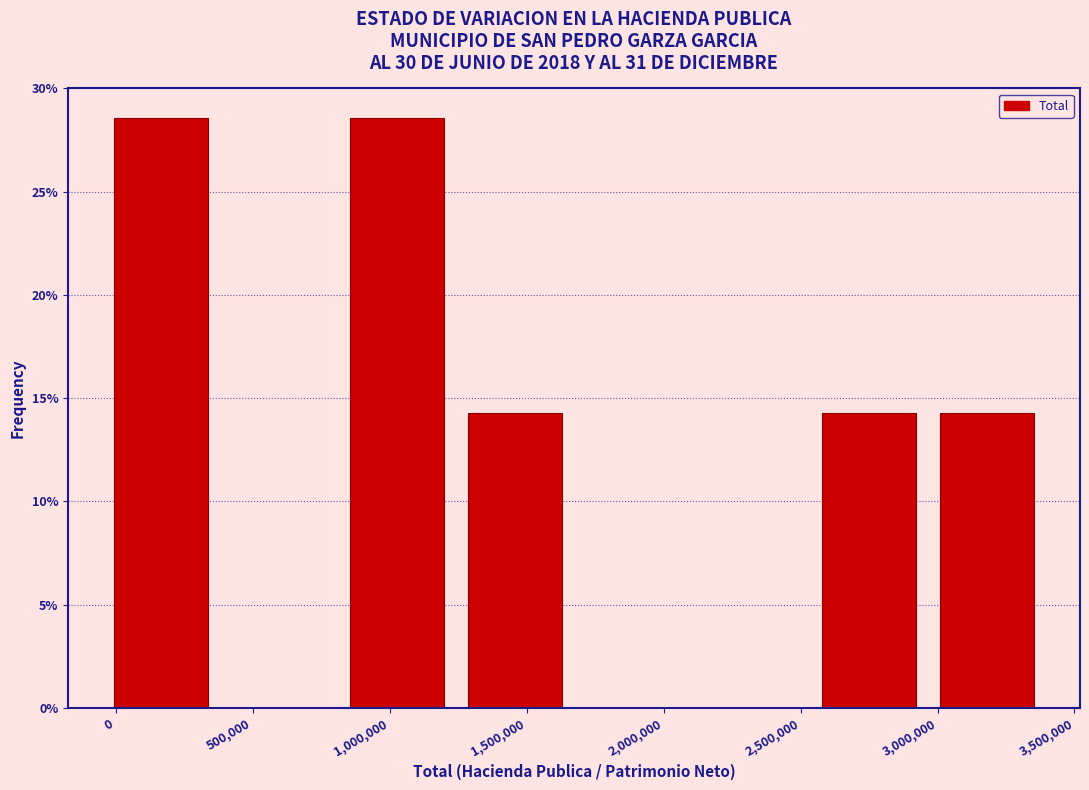

Reading left to right, transcribe this chart: for each bar, give the range it covers on the x-axis and its height. Neither the bar edges nor the heights are printed on the chart, so give them approximately, as read against the axes.

-50000 to 400000: 28.5
400000 to 800000: 0
800000 to 1250000: 28.5
1250000 to 1650000: 14.5
1650000 to 2100000: 0
2100000 to 2550000: 0
2550000 to 2950000: 14.5
2950000 to 3400000: 14.5